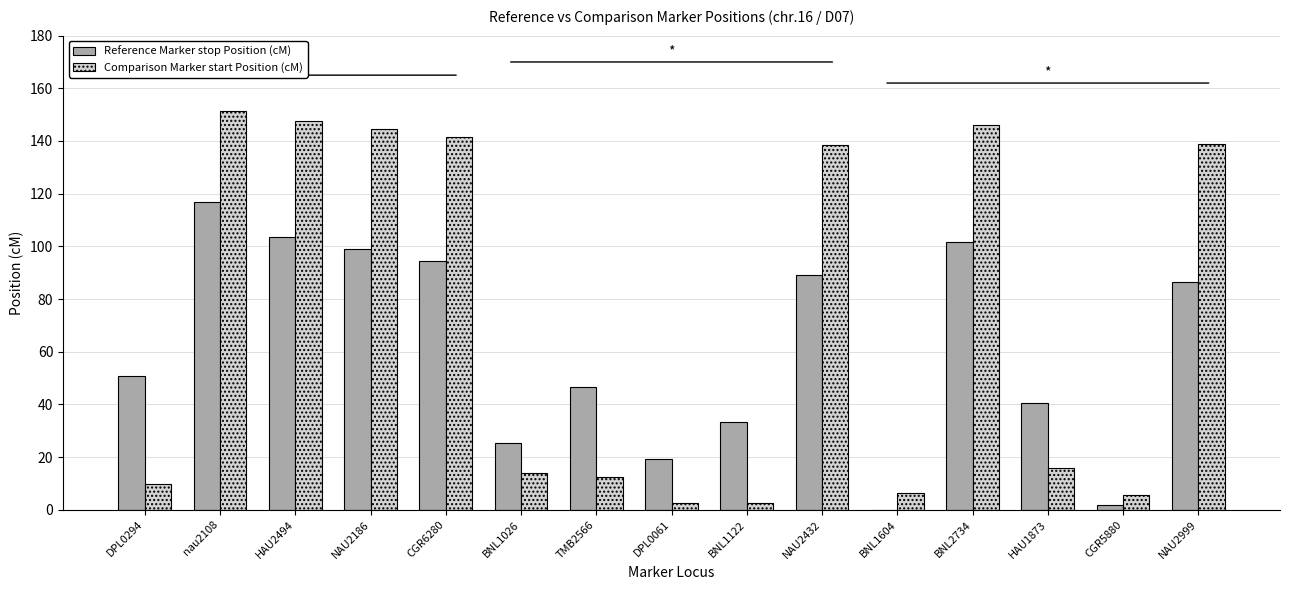

The Comparison Marker start Position (cM) series shows 20.8 at BNL1026. True or false?

False